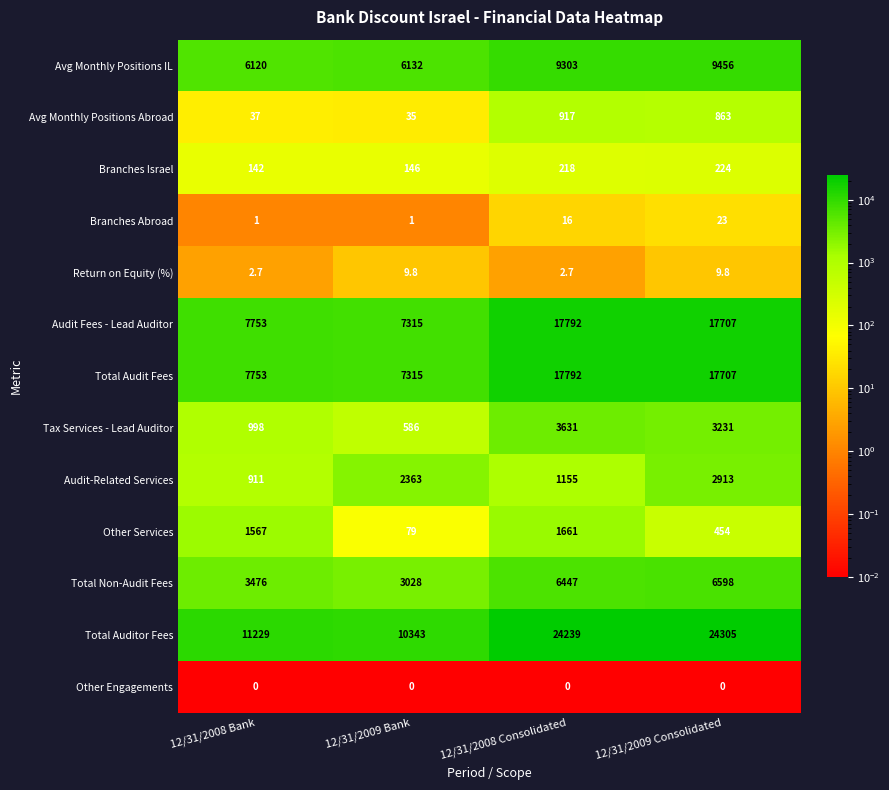

True or false: Audit-Related Services has a value of 1155.0 at 12/31/2008 Consolidated.

True